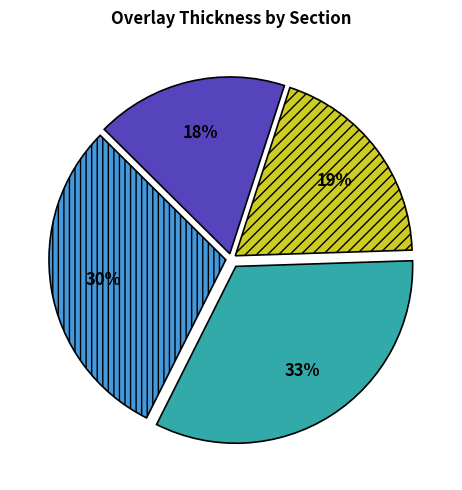

To the nearest percent, what is the average slice percentage?

25%